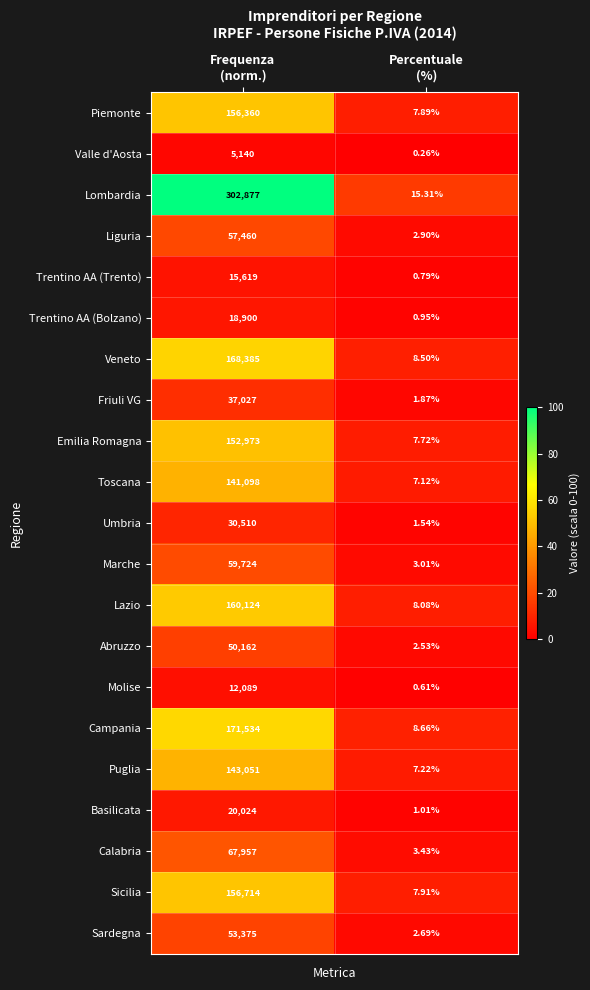

How many series are shown in this chart?

21